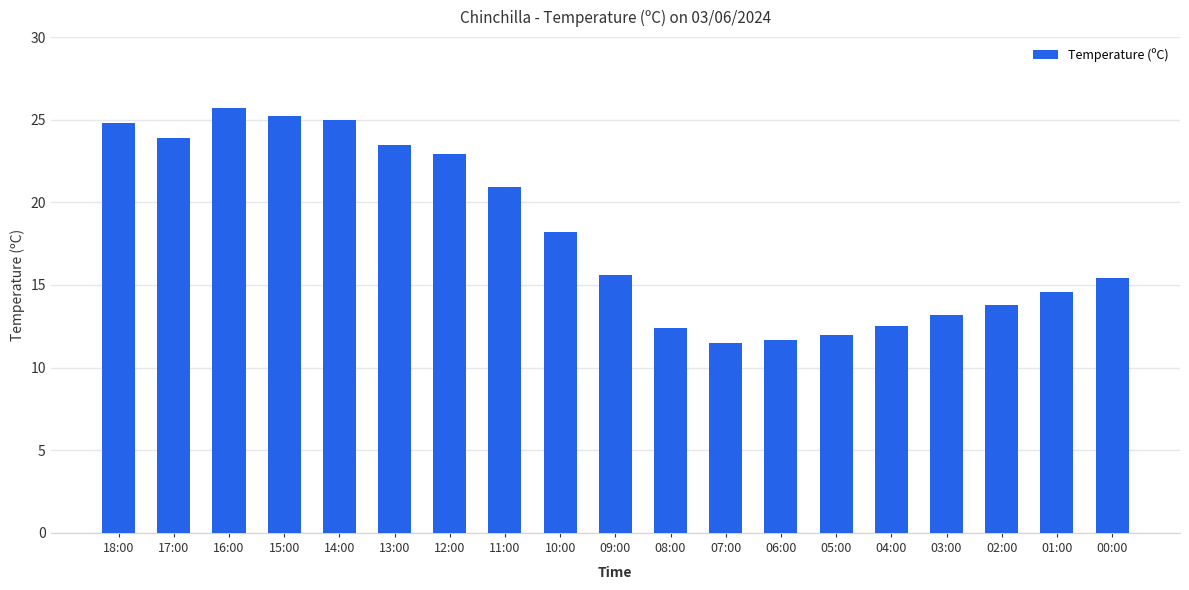

What is the average value?

18.0